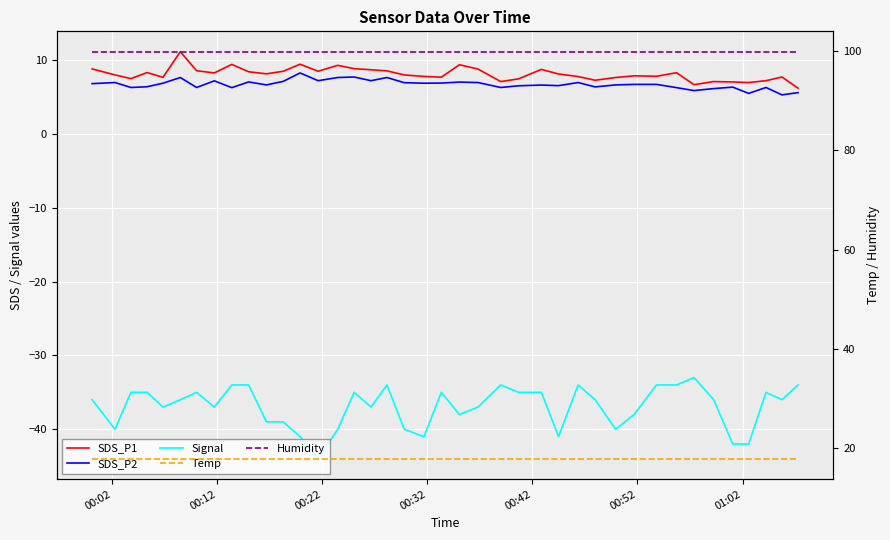

The value of SDS_P2 at 15 is 11.6. True or false?

False